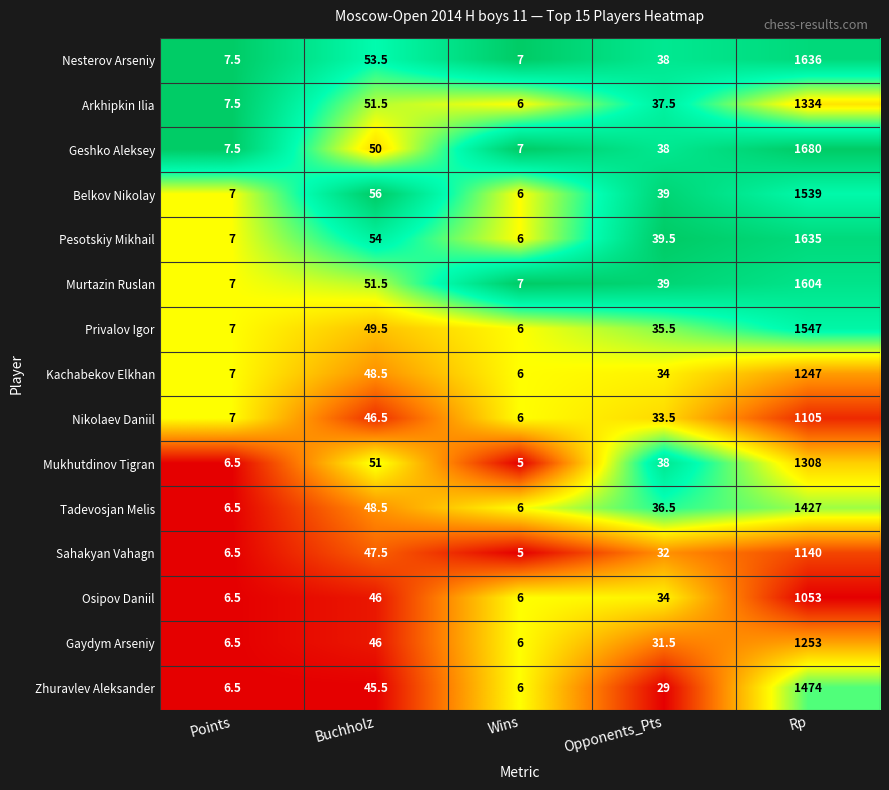

Which series has the widest spread of values?

Geshko Aleksey